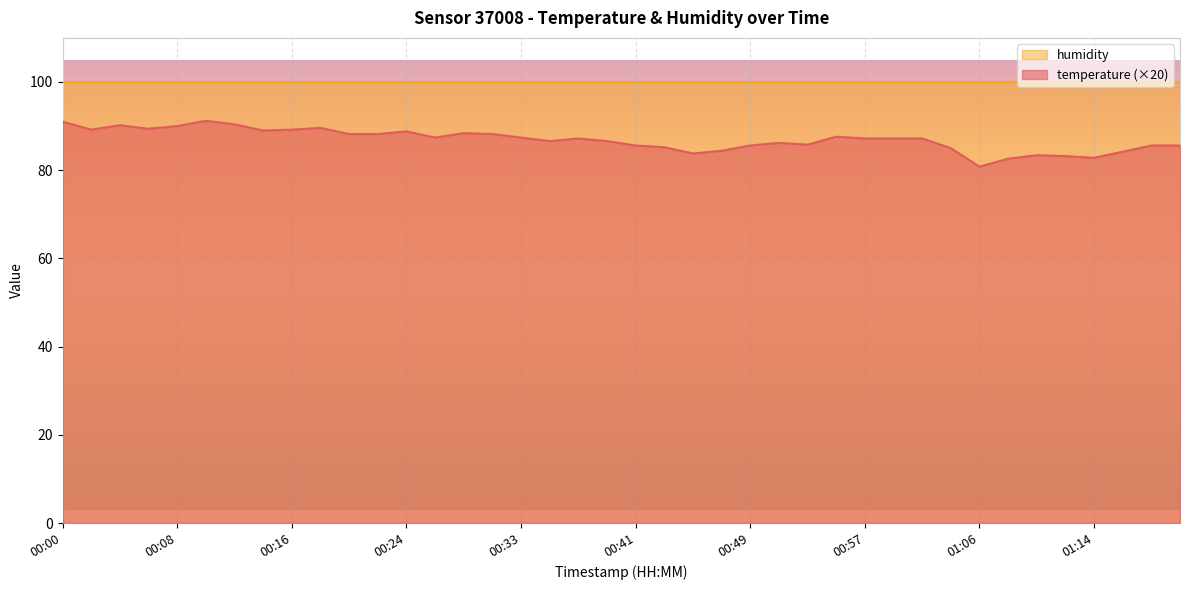

Where is the data nearest to the value 86?

00:51